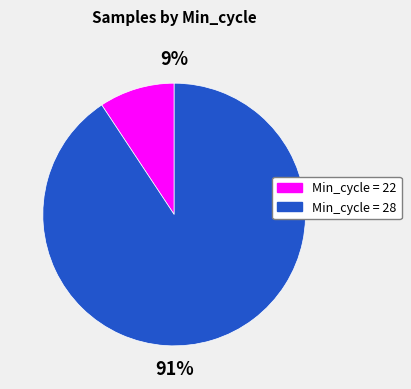

How many segments does this pie chart have?

2